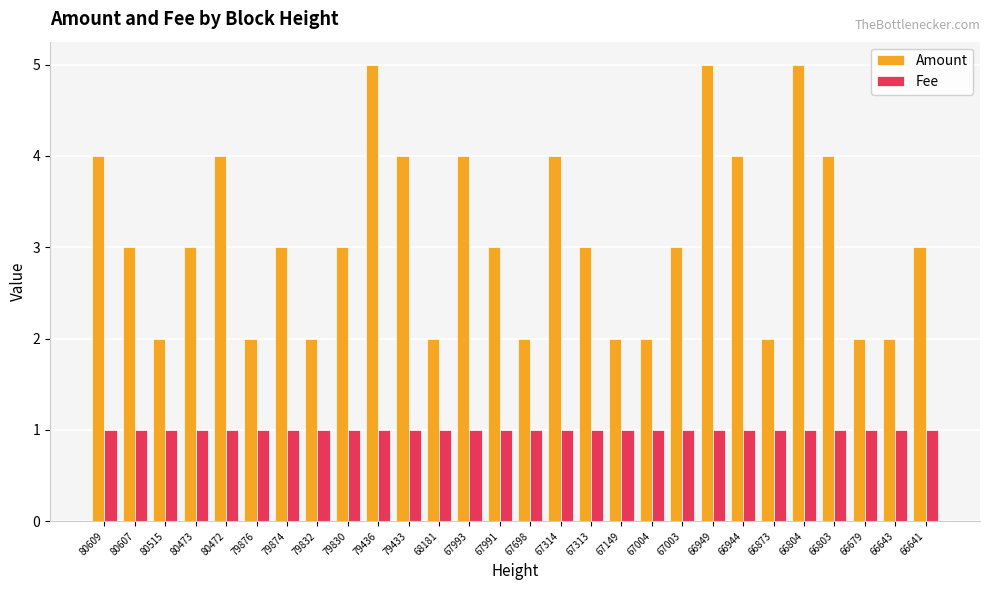

What is the sum of all Fee values?

28